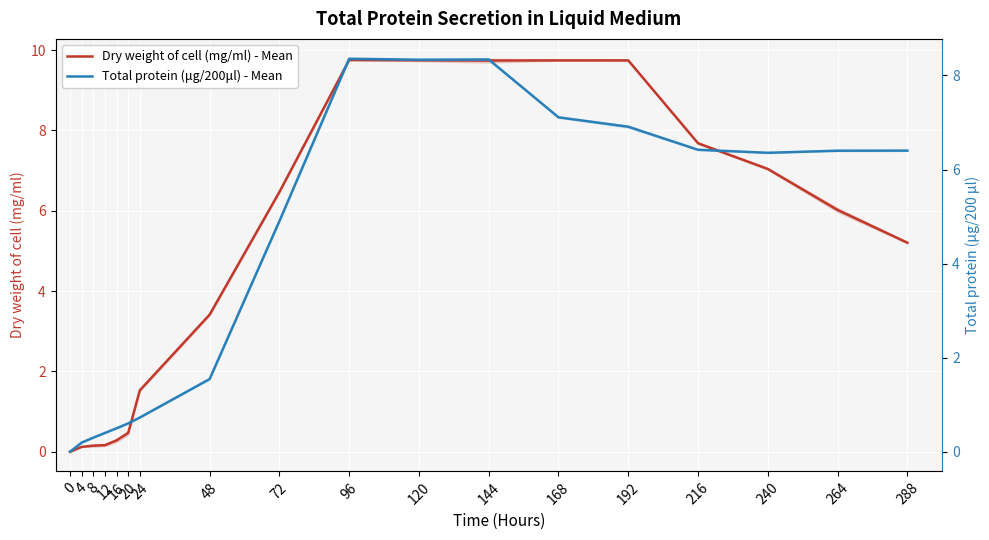

In Total protein (μg/200μl) - Mean, how many points are higher than both neighbors (excluding endpoints)?

2